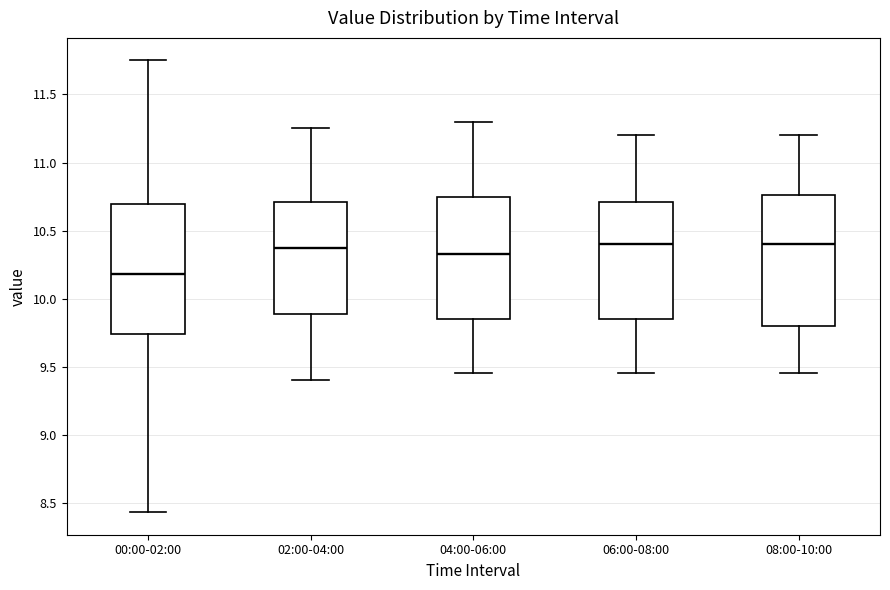

Reading left to right, transcribe this box plot: for each box, give where its median line is, the range the box spans, and where its two whiskers end, as read against the y-axis. The values are not printed on the chart, so give them approximately, as read against the axis.

00:00-02:00: median 10.20, box 9.75 to 10.70, whiskers 8.45 to 11.75
02:00-04:00: median 10.40, box 9.90 to 10.70, whiskers 9.40 to 11.25
04:00-06:00: median 10.35, box 9.85 to 10.75, whiskers 9.45 to 11.30
06:00-08:00: median 10.40, box 9.85 to 10.70, whiskers 9.45 to 11.20
08:00-10:00: median 10.40, box 9.80 to 10.75, whiskers 9.45 to 11.20